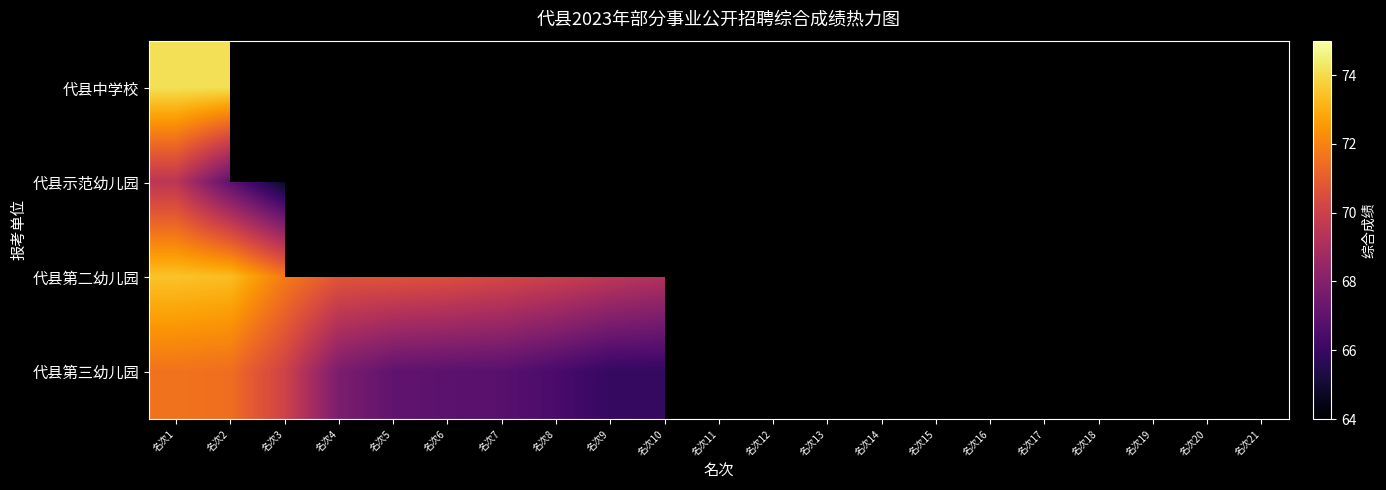

The 代县第二幼儿园 series shows 94.7 at 名次11. True or false?

False